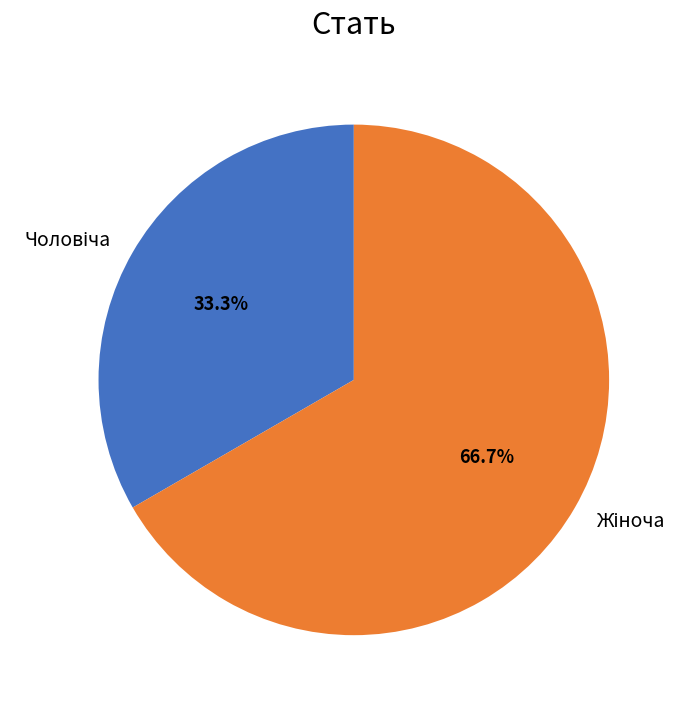

Is there any slice that represents more than half of the pie?

Yes